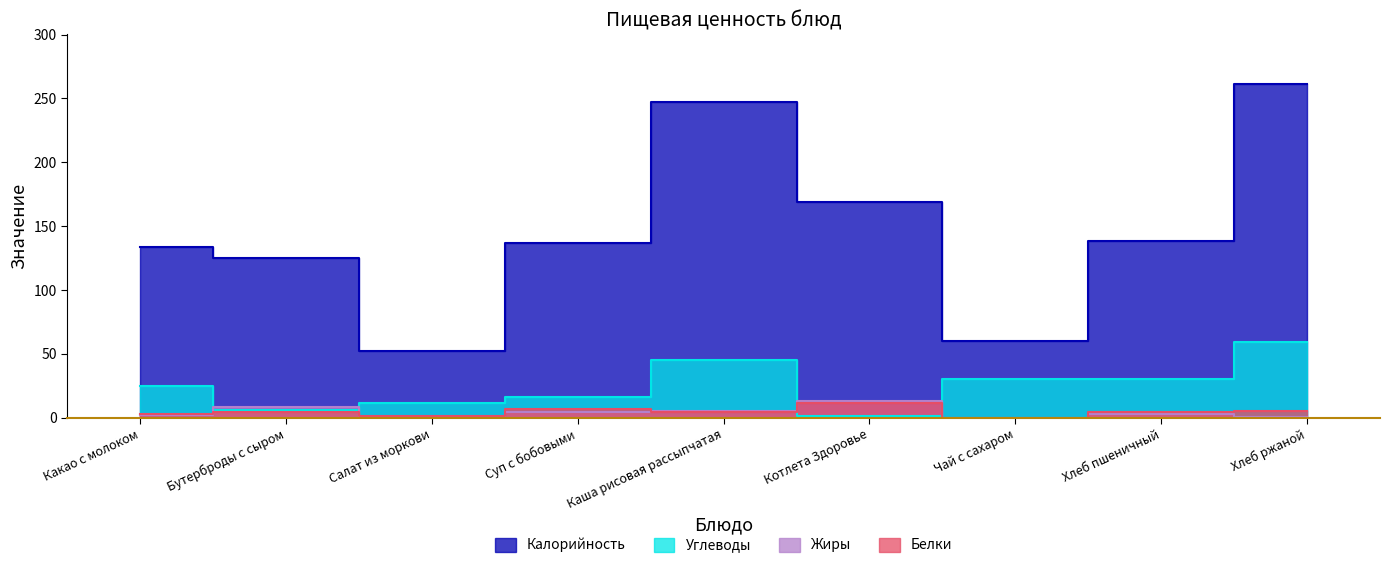

Reading right to left, what are all the values shown in this chart?

Углеводы: Хлеб ржаной=59.0	Хлеб пшеничный=30.6	Чай с сахаром=30.6	Котлета Здоровье=1.4	Каша рисовая рассыпчатая=45.2	Суп с бобовыми=16.1	Салат из моркови=11.4	Бутерброды с сыром=6.4	Какао с молоком=24.8
Белки: Хлеб ржаной=5.1	Хлеб пшеничный=4.8	Чай с сахаром=0.2	Котлета Здоровье=11.8	Каша рисовая рассыпчатая=4.3	Суп с бобовыми=7.2	Салат из моркови=1.3	Бутерброды с сыром=4.5	Какао с молоком=2.9
Жиры: Хлеб ржаной=0.5	Хлеб пшеничный=2.6	Чай с сахаром=0.1	Котлета Здоровье=12.9	Каша рисовая рассыпчатая=5.5	Суп с бобовыми=4.9	Салат из моркови=0.1	Бутерброды с сыром=8.8	Какао с молоком=2.5
Калорийность: Хлеб ржаной=261.0	Хлеб пшеничный=138.0	Чай с сахаром=60.0	Котлета Здоровье=169.0	Каша рисовая рассыпчатая=247.0	Суп с бобовыми=137.0	Салат из моркови=52.0	Бутерброды с сыром=125.0	Какао с молоком=134.0